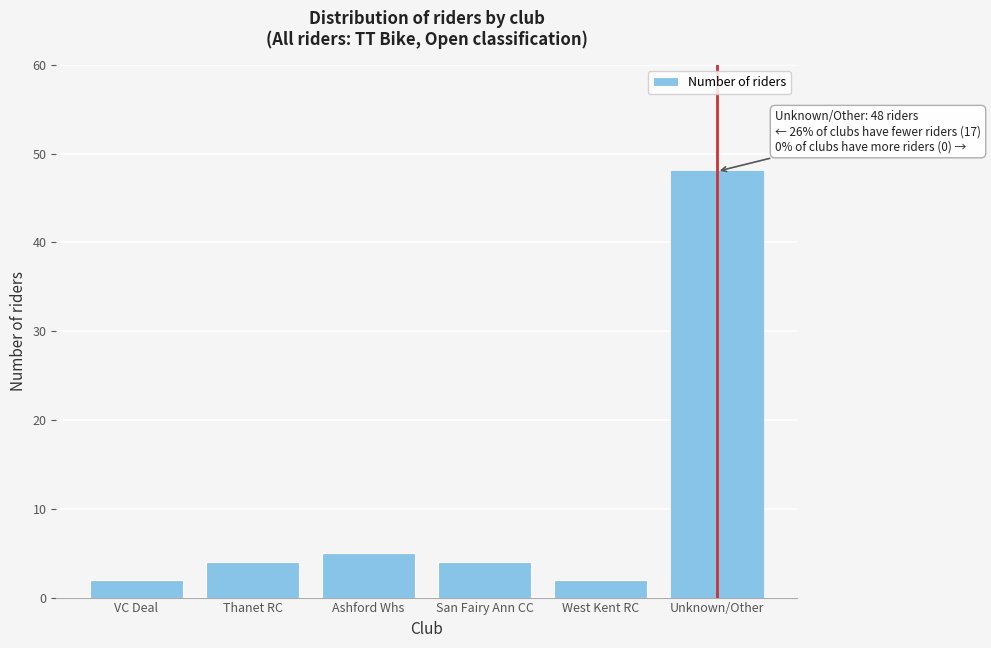

Reading left to right, list all the values displayed in this chart.

VC Deal=2	Thanet RC=4	Ashford Whs=5	San Fairy Ann CC=4	West Kent RC=2	Unknown/Other=48